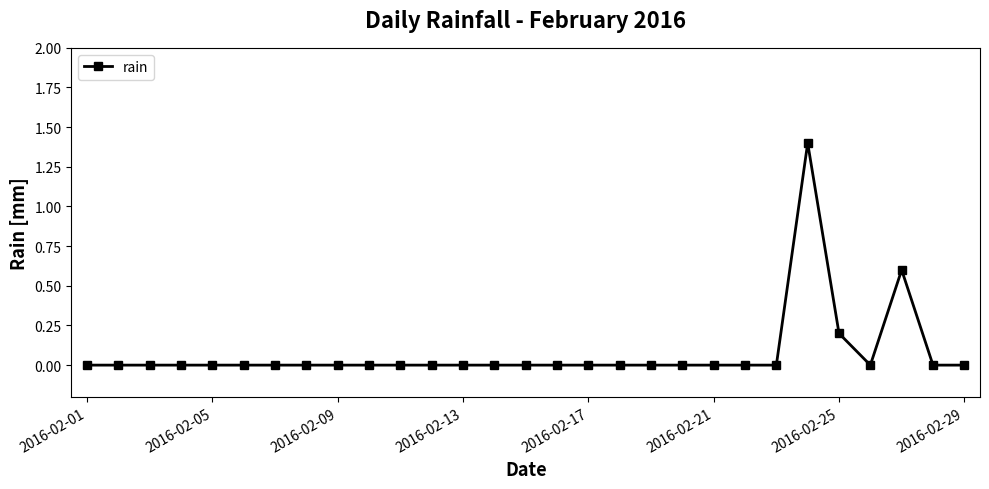

Is this an area chart (filled region under the line)?

No